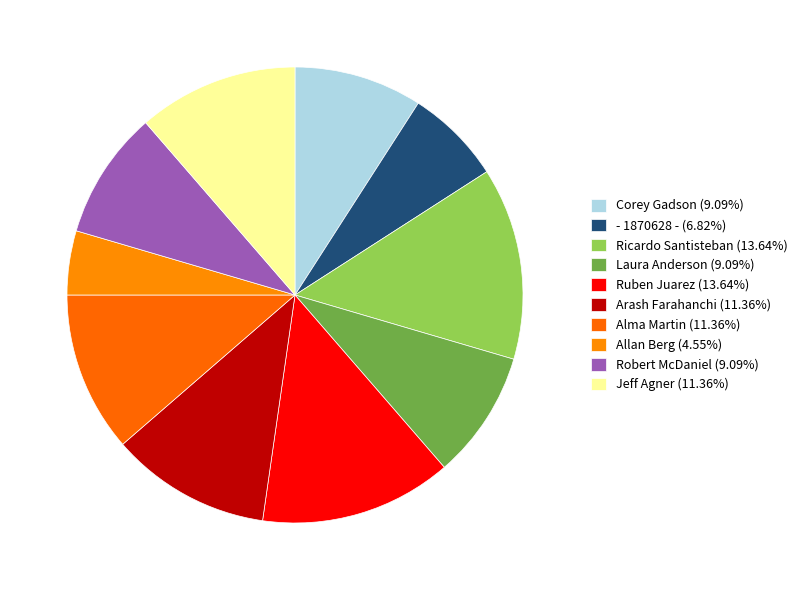

How many slices are in this pie chart?

10